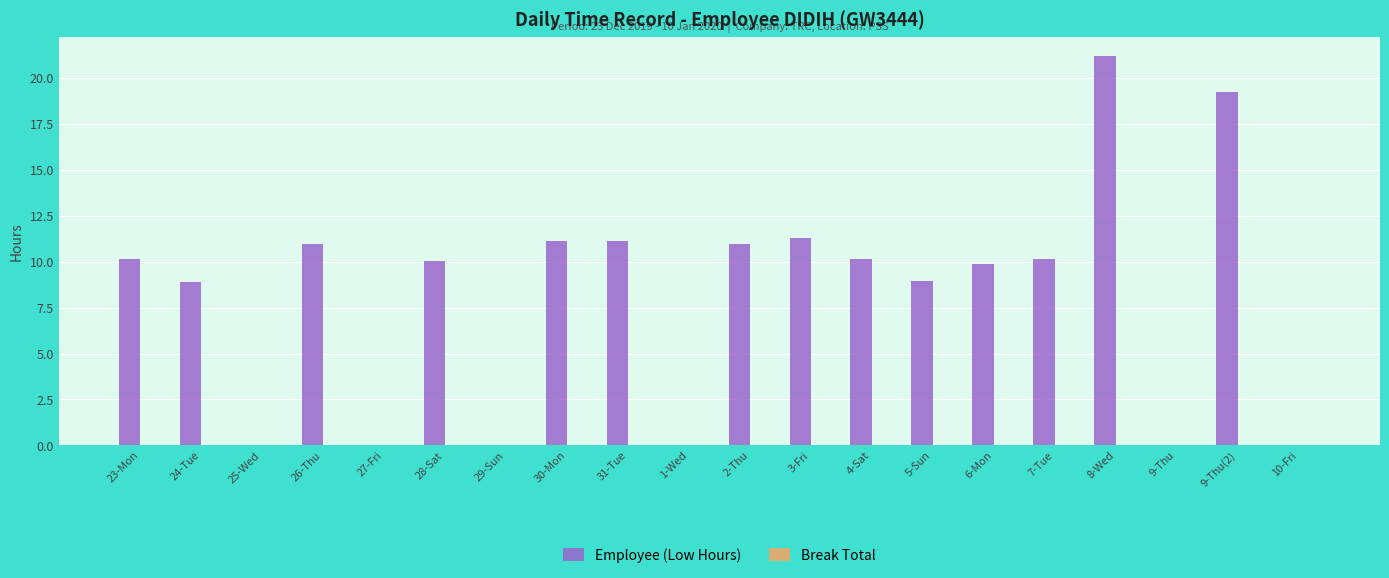

The chart shows a value of 4.6 at 5-Sun. True or false?

False